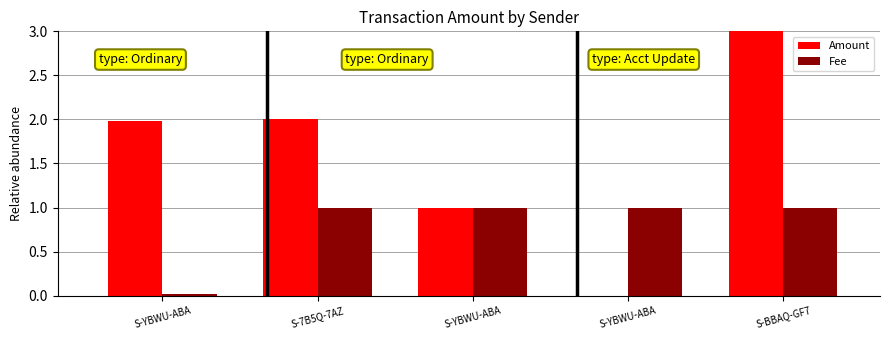

Are the bars grouped side by side (vs. stacked)?

Yes